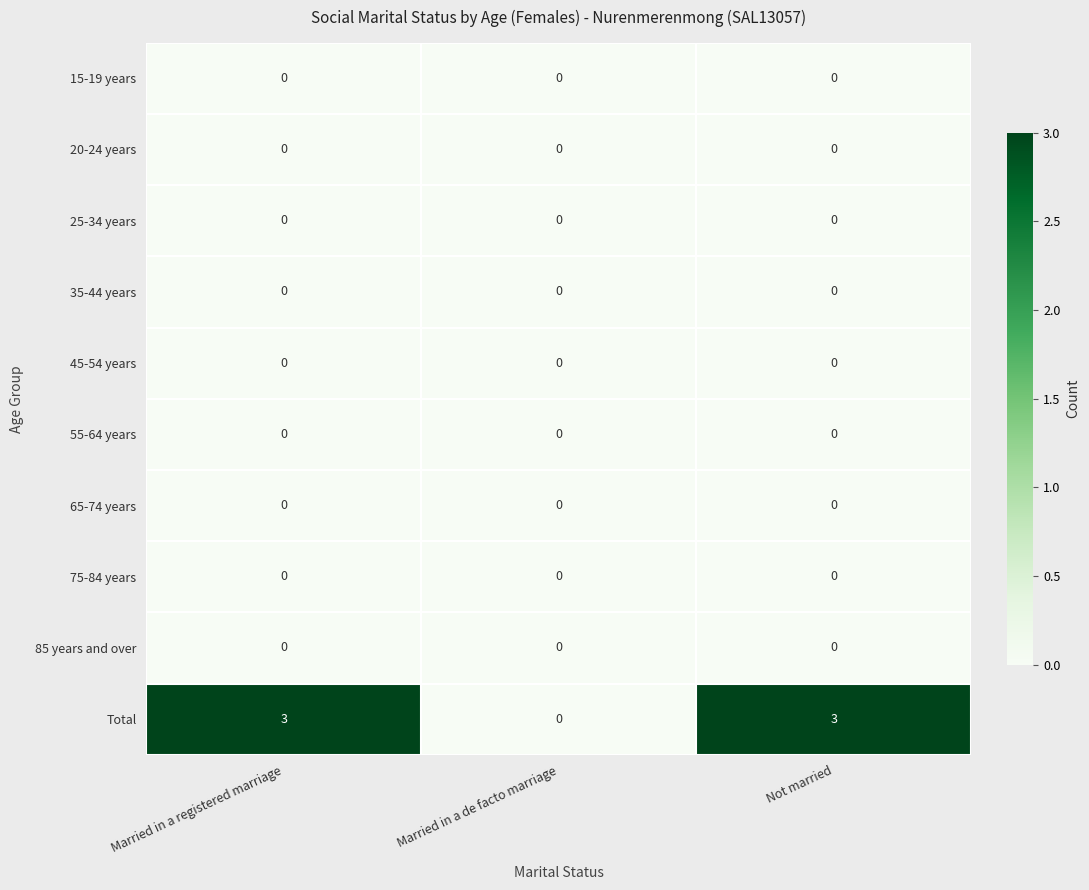

Reading left to right, list all the values displayed in this chart.

15-19 years: 0	0	0
20-24 years: 0	0	0
25-34 years: 0	0	0
35-44 years: 0	0	0
45-54 years: 0	0	0
55-64 years: 0	0	0
65-74 years: 0	0	0
75-84 years: 0	0	0
85 years and over: 0	0	0
Total: 3	0	3